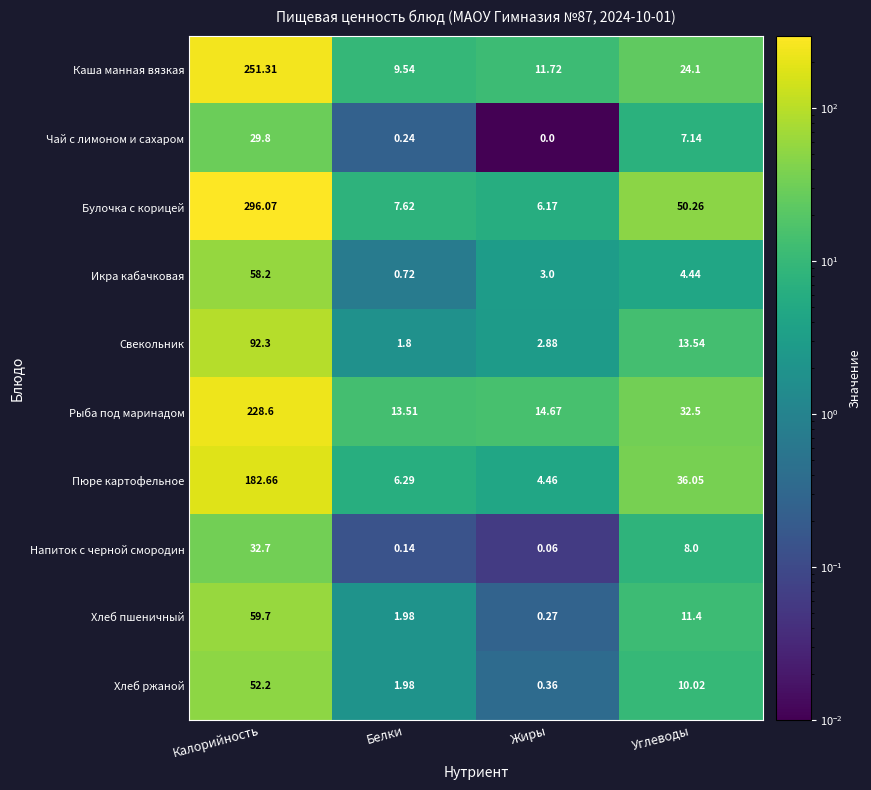

List the series in order of their peak value, highest first.

Булочка с корицей, Каша манная вязкая, Рыба под маринадом, Пюре картофельное, Свекольник, Хлеб пшеничный, Икра кабачковая, Хлеб ржаной, Напиток с черной смородин, Чай с лимоном и сахаром